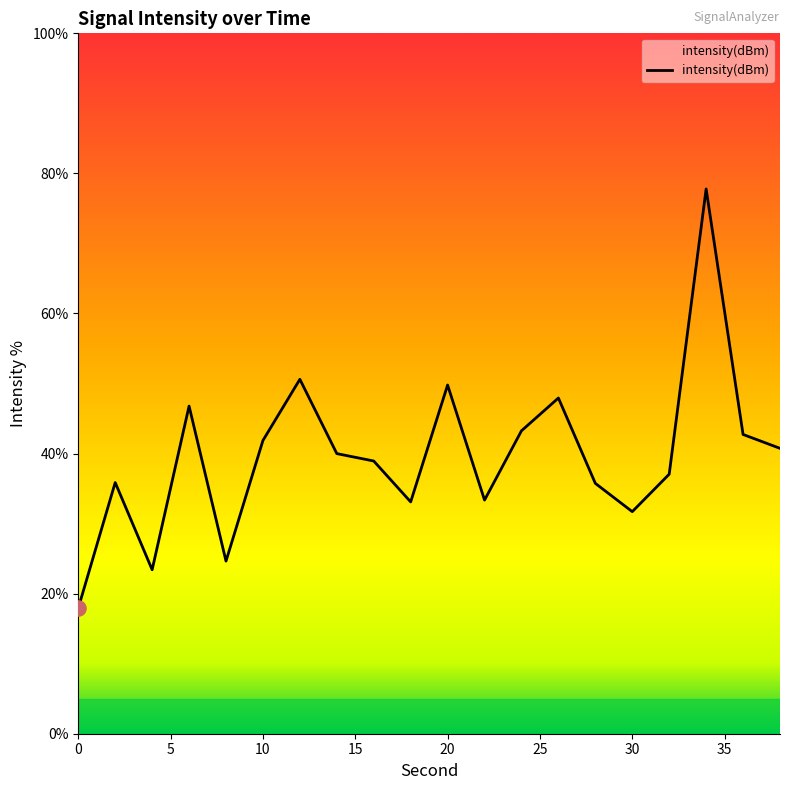

What is the greatest value displayed?

77.8